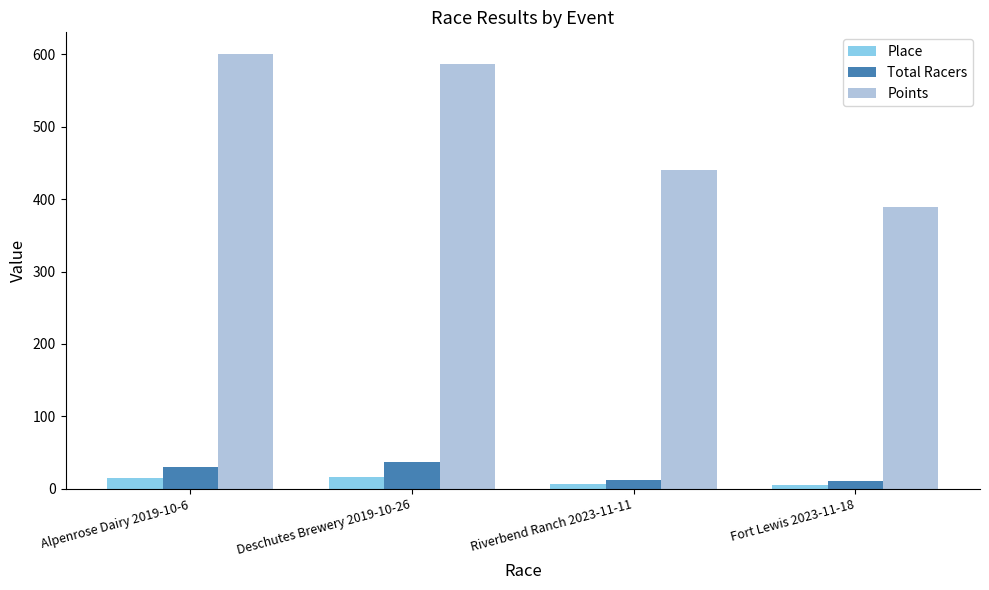

At which label is Points closest to 494?

Riverbend Ranch 2023-11-11